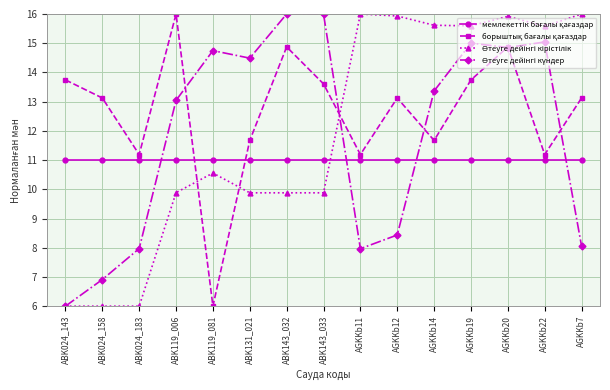

Is this an area chart (filled region under the line)?

No